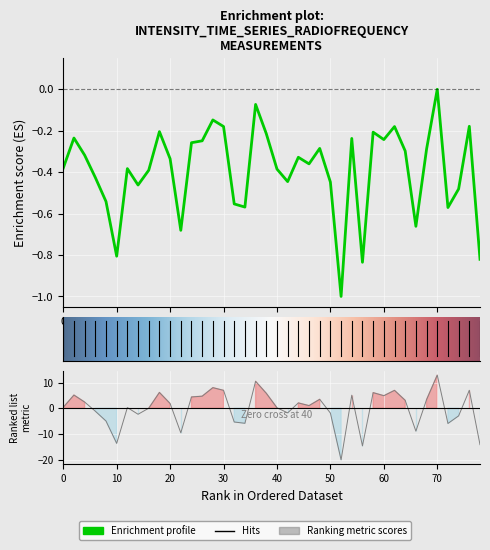

How many lines are shown in the chart?

1